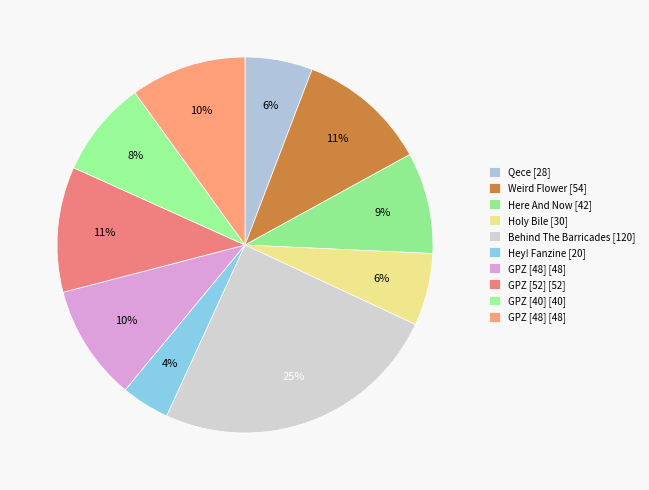

Count the number of slices in the pie.

10